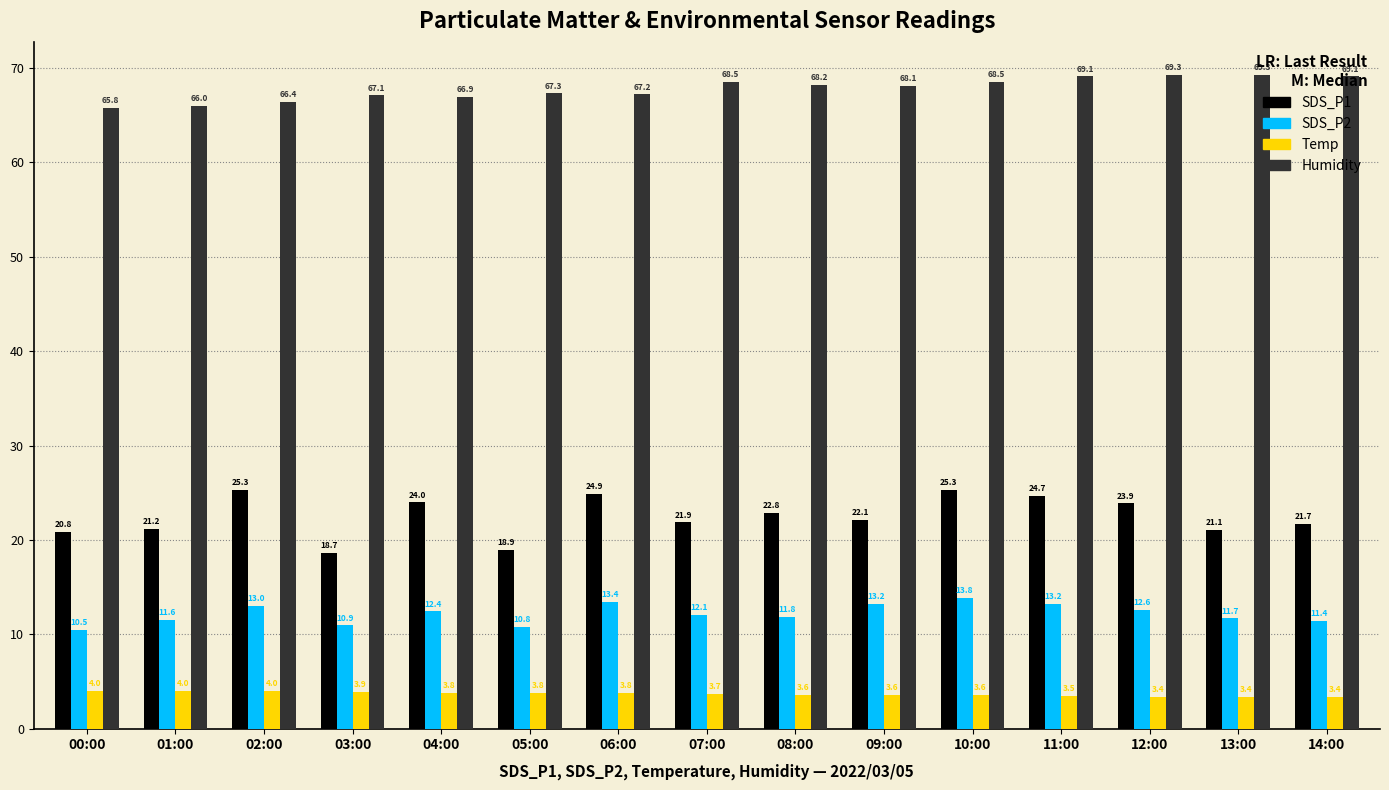

How many values in the Humidity series exceed 68?

8